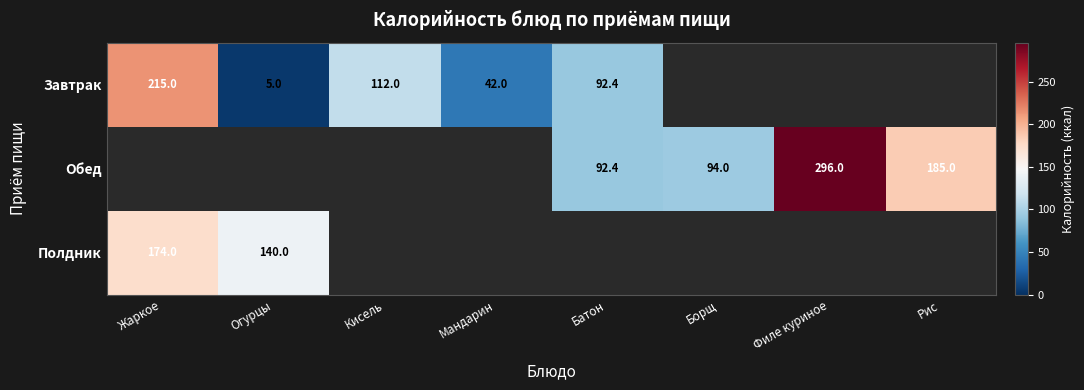

Is the value of Завтрак at Кисель greater than the value of Обед at Филе куриное?

No